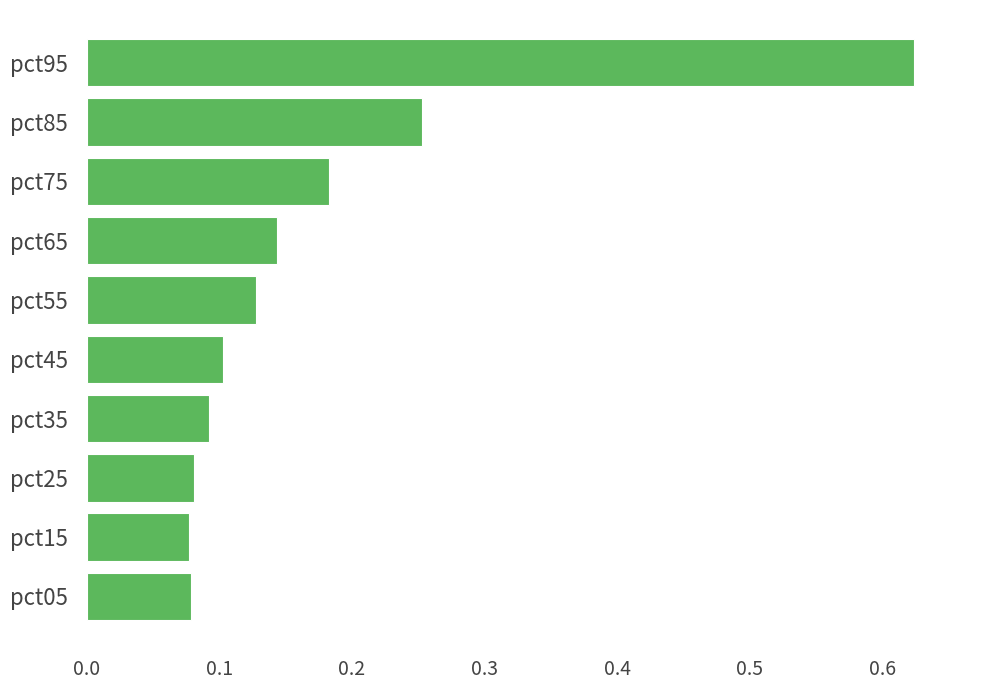

Between pct35 and pct55, which is larger?

pct55